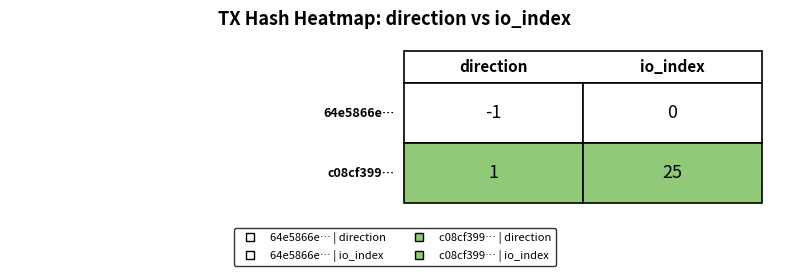

Which series changed the most between 0 and 1?

c08cf399…